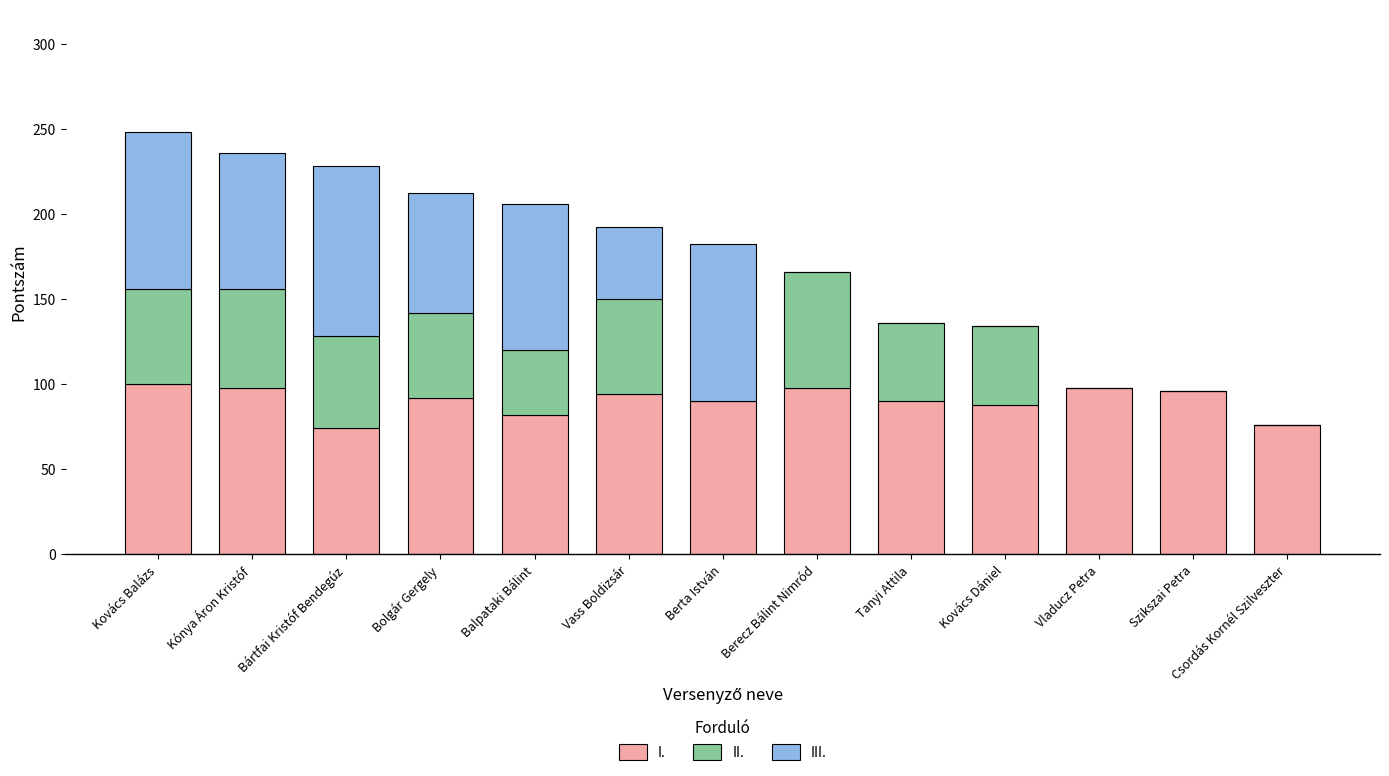

What is the highest value of the I. series?

100